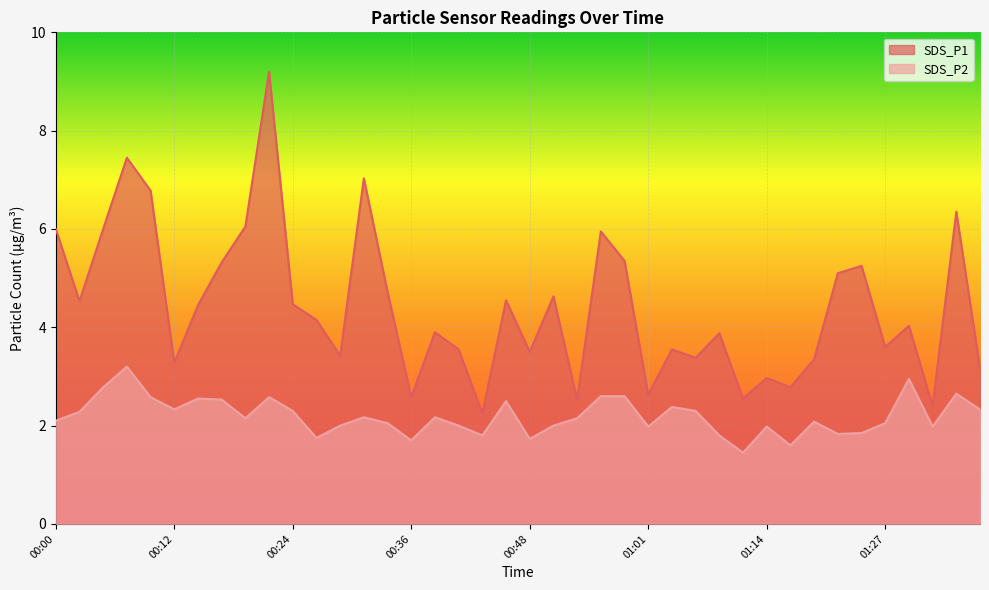

What is the value of the SDS_P2 point at the 20th from the left?

2.5